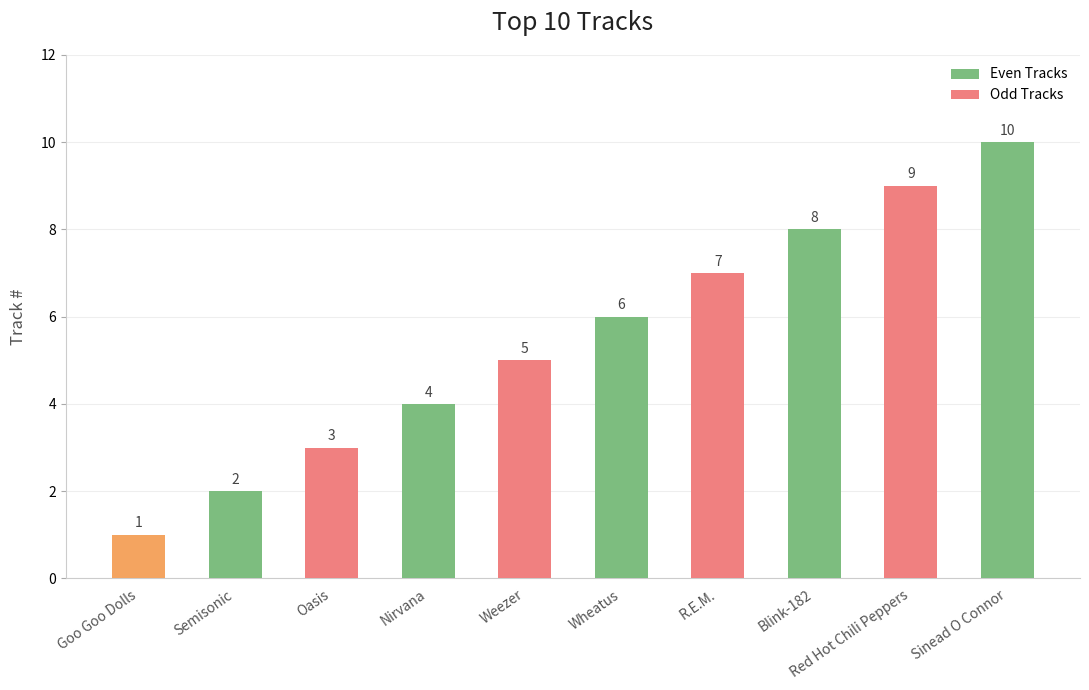

How many values are below 6?

5